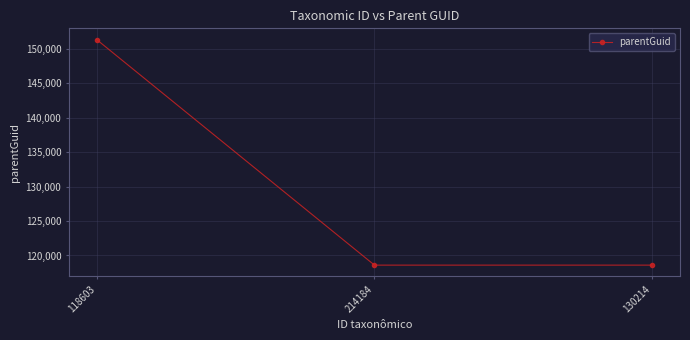

What is the difference between the maximum and minimum values?

32694